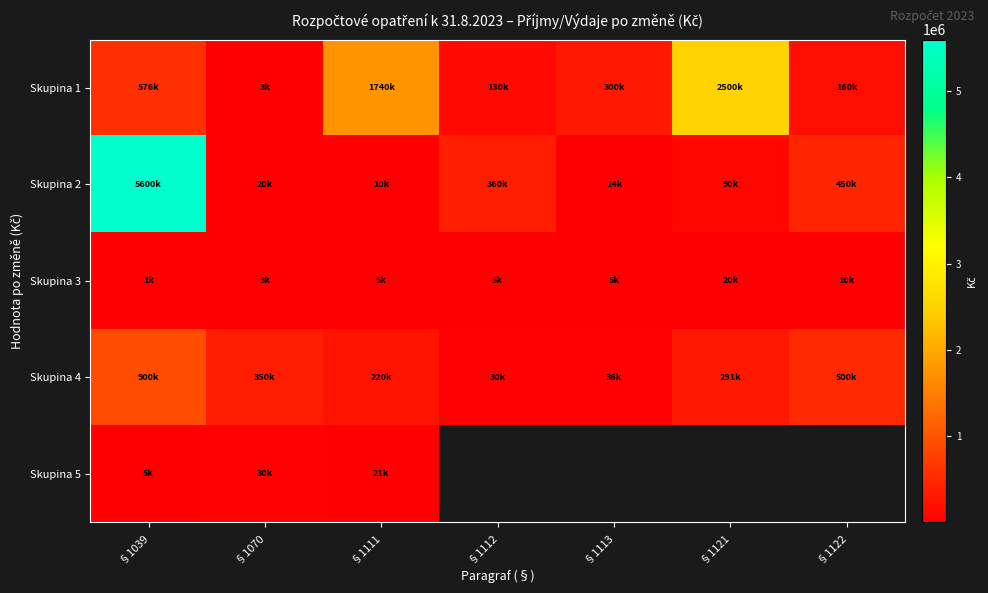

Rank the series by their average value, from highest to lowest.

Skupina 2, Skupina 1, Skupina 4, Skupina 5, Skupina 3